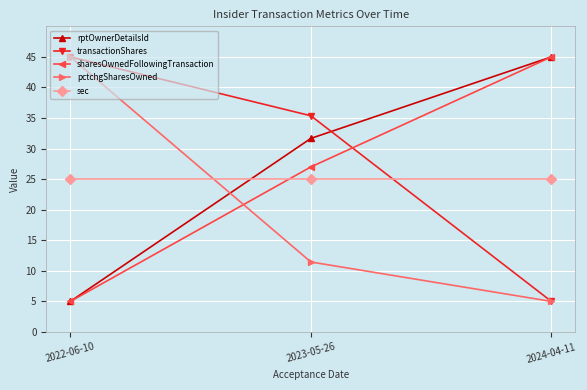

The sharesOwnedFollowingTransaction series shows 45.0 at 2024-04-11. True or false?

True